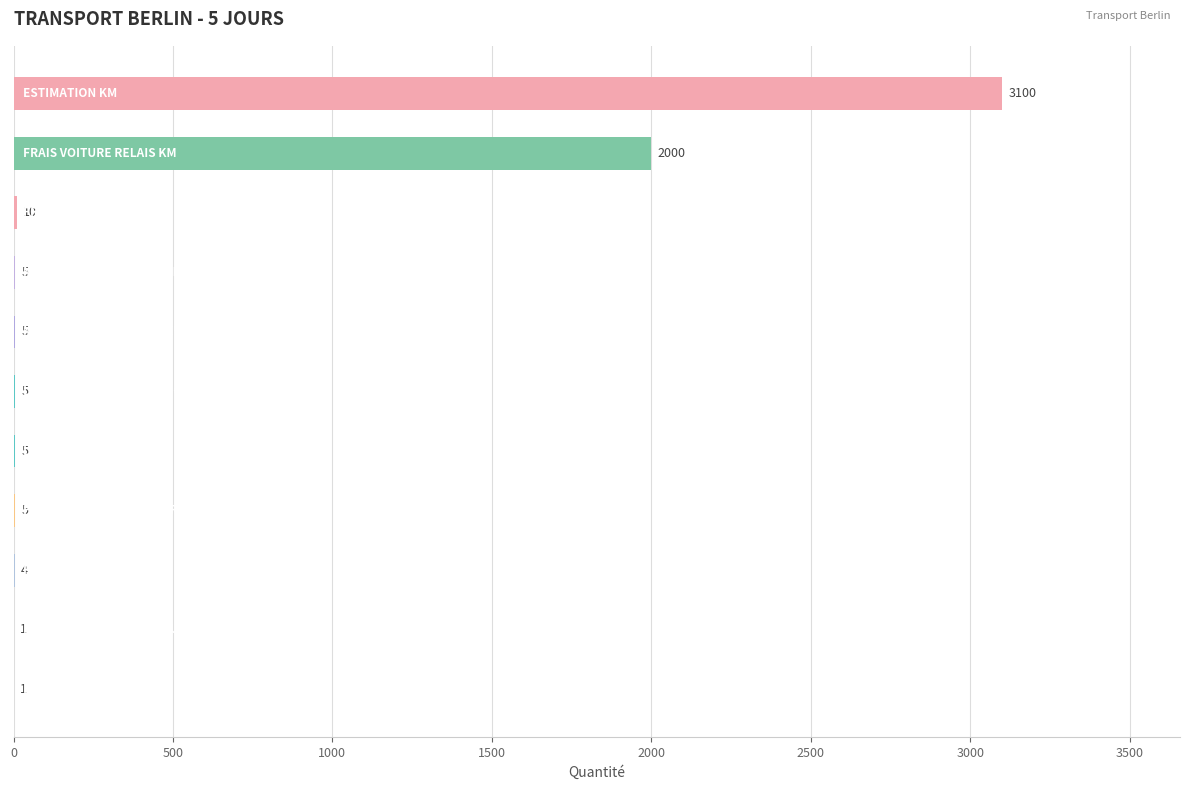

How many series are shown in this chart?

1